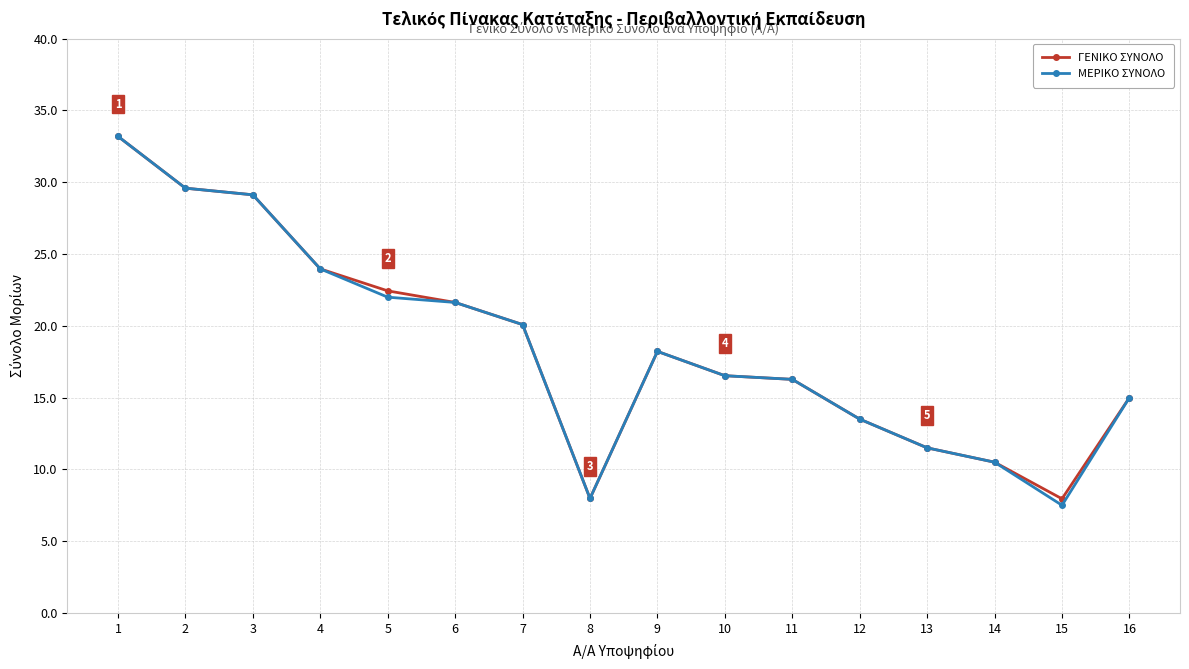

What is the total value across all series at 2?

59.2